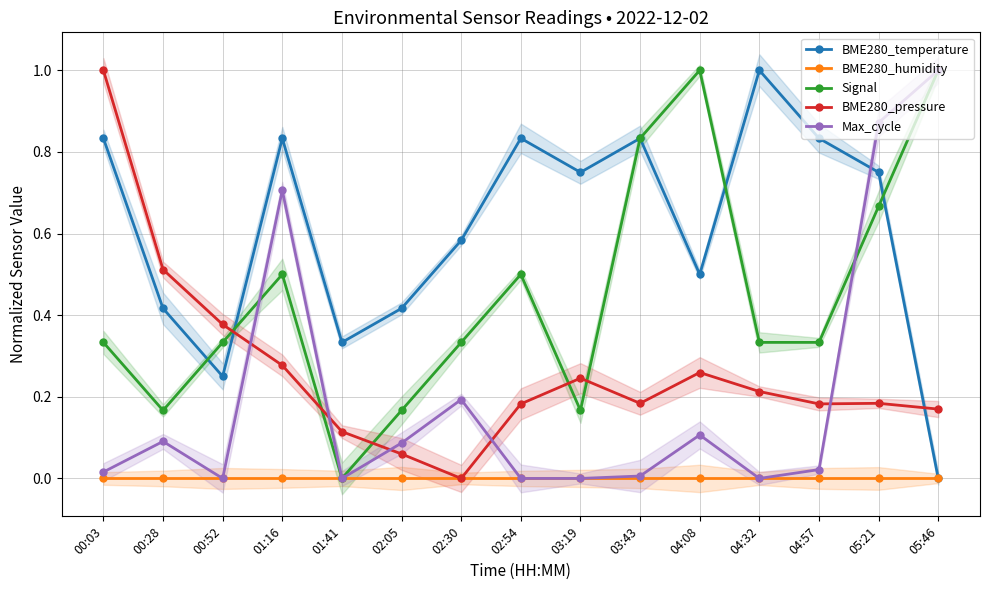

What position from the right is 03:43?

6